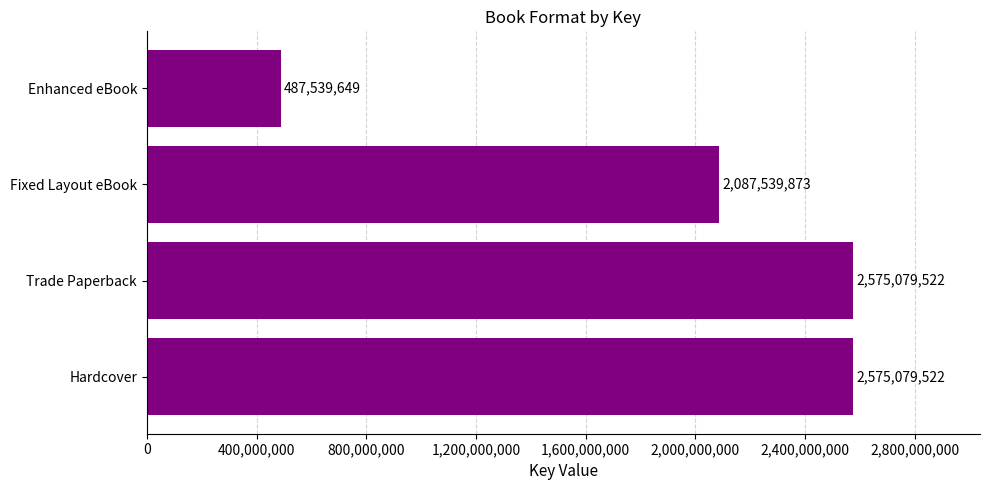

What is the change in value from Trade Paperback to Enhanced eBook?

-2087539873